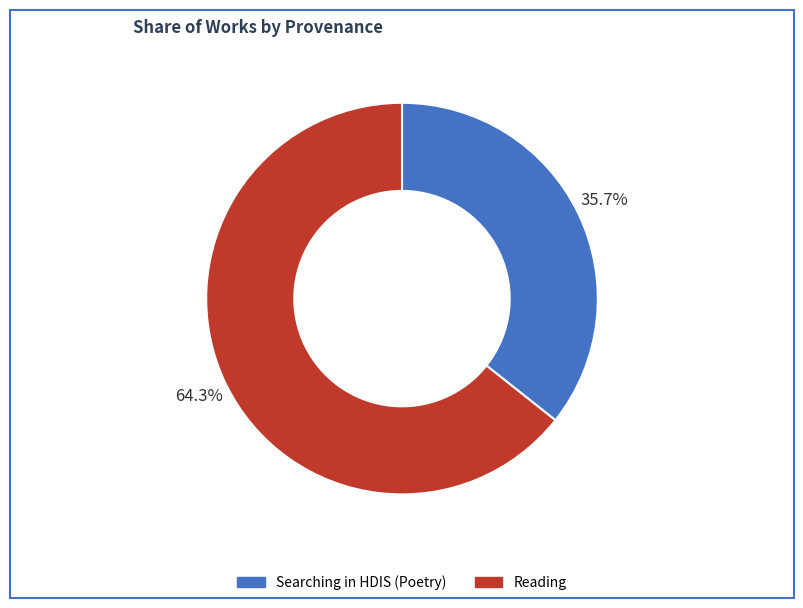

The Searching in HDIS (Poetry) slice represents 36% of the pie. True or false?

True